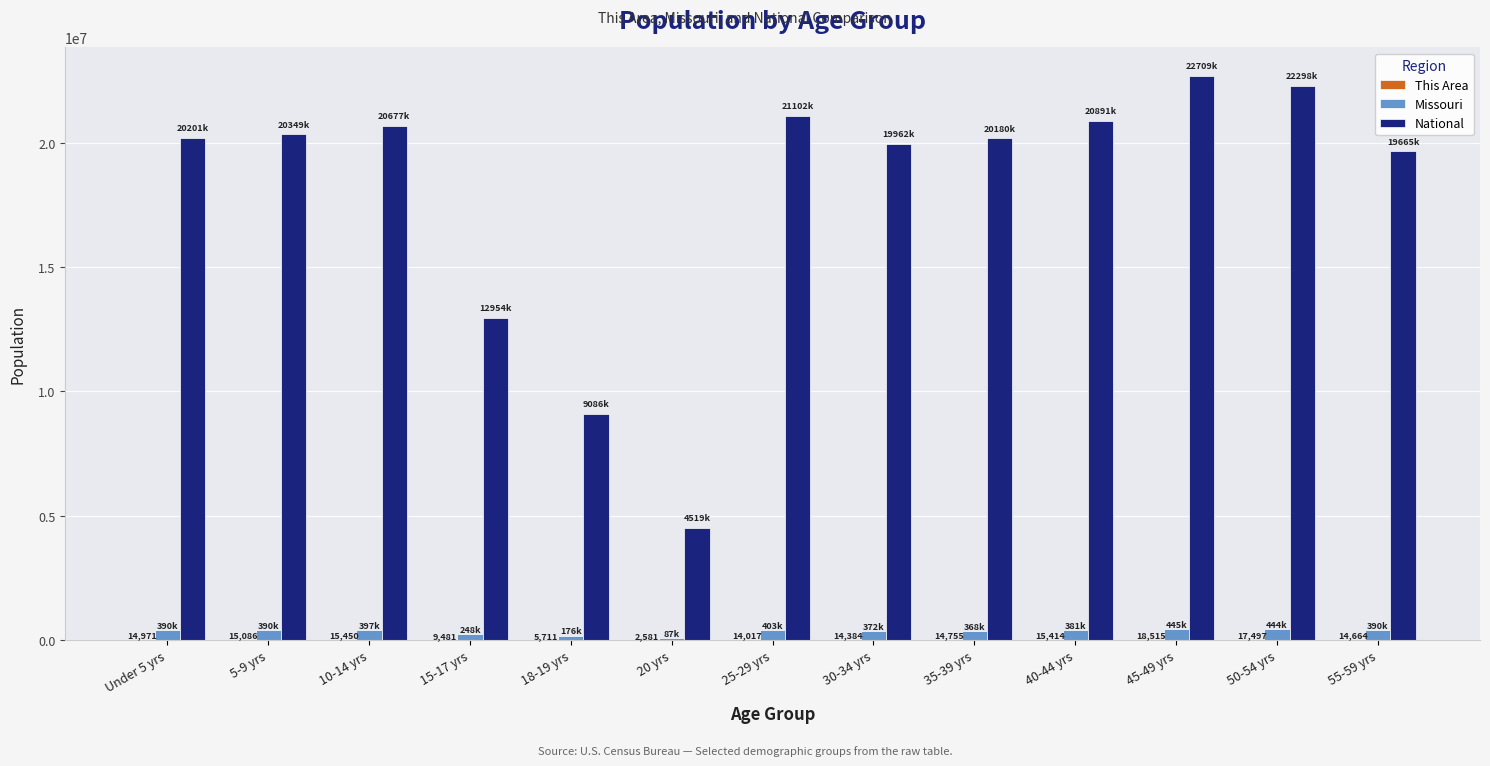

The value of National at 40-44 yrs is 20890964. True or false?

True